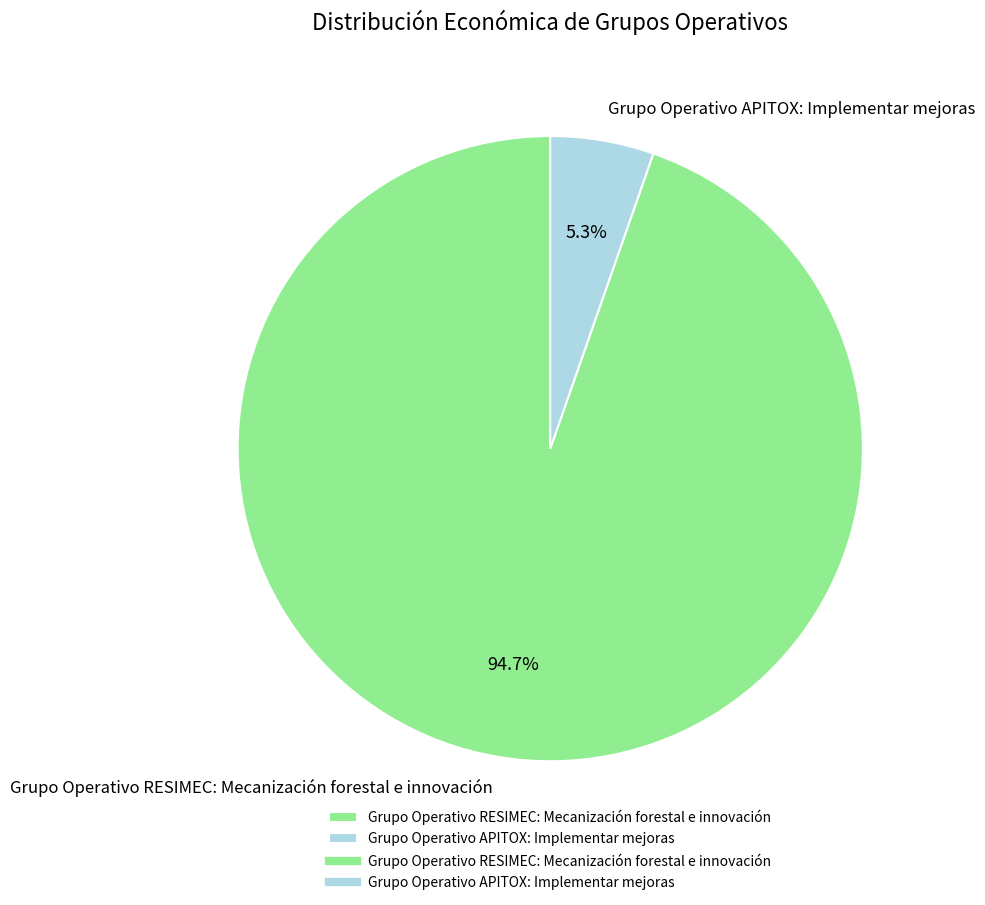

Count the number of slices in the pie.

2